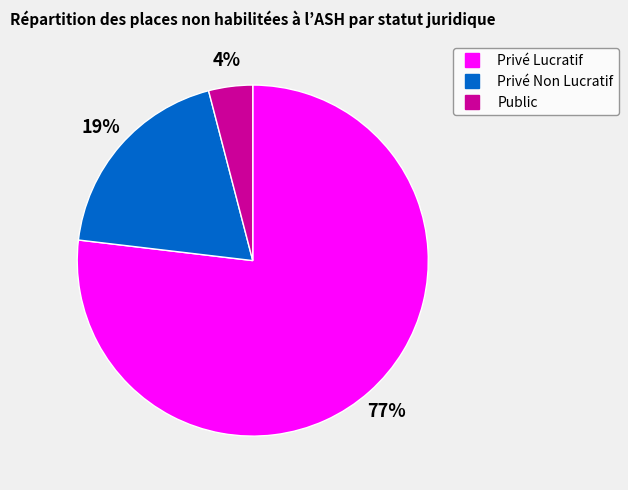

How many segments does this pie chart have?

3